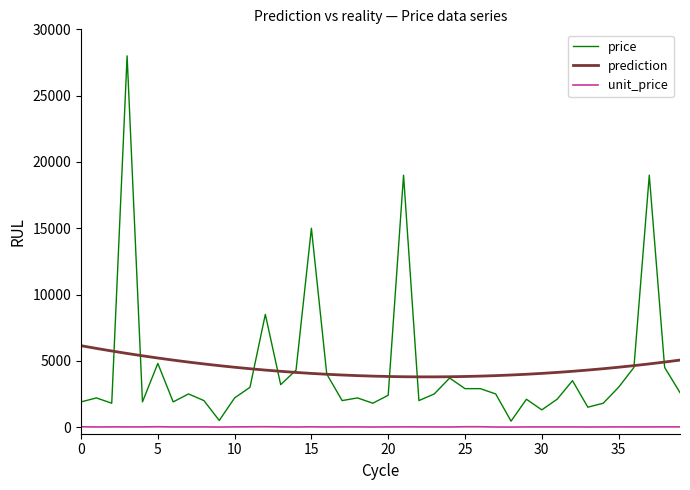

Which series has the largest range (max minus min)?

price